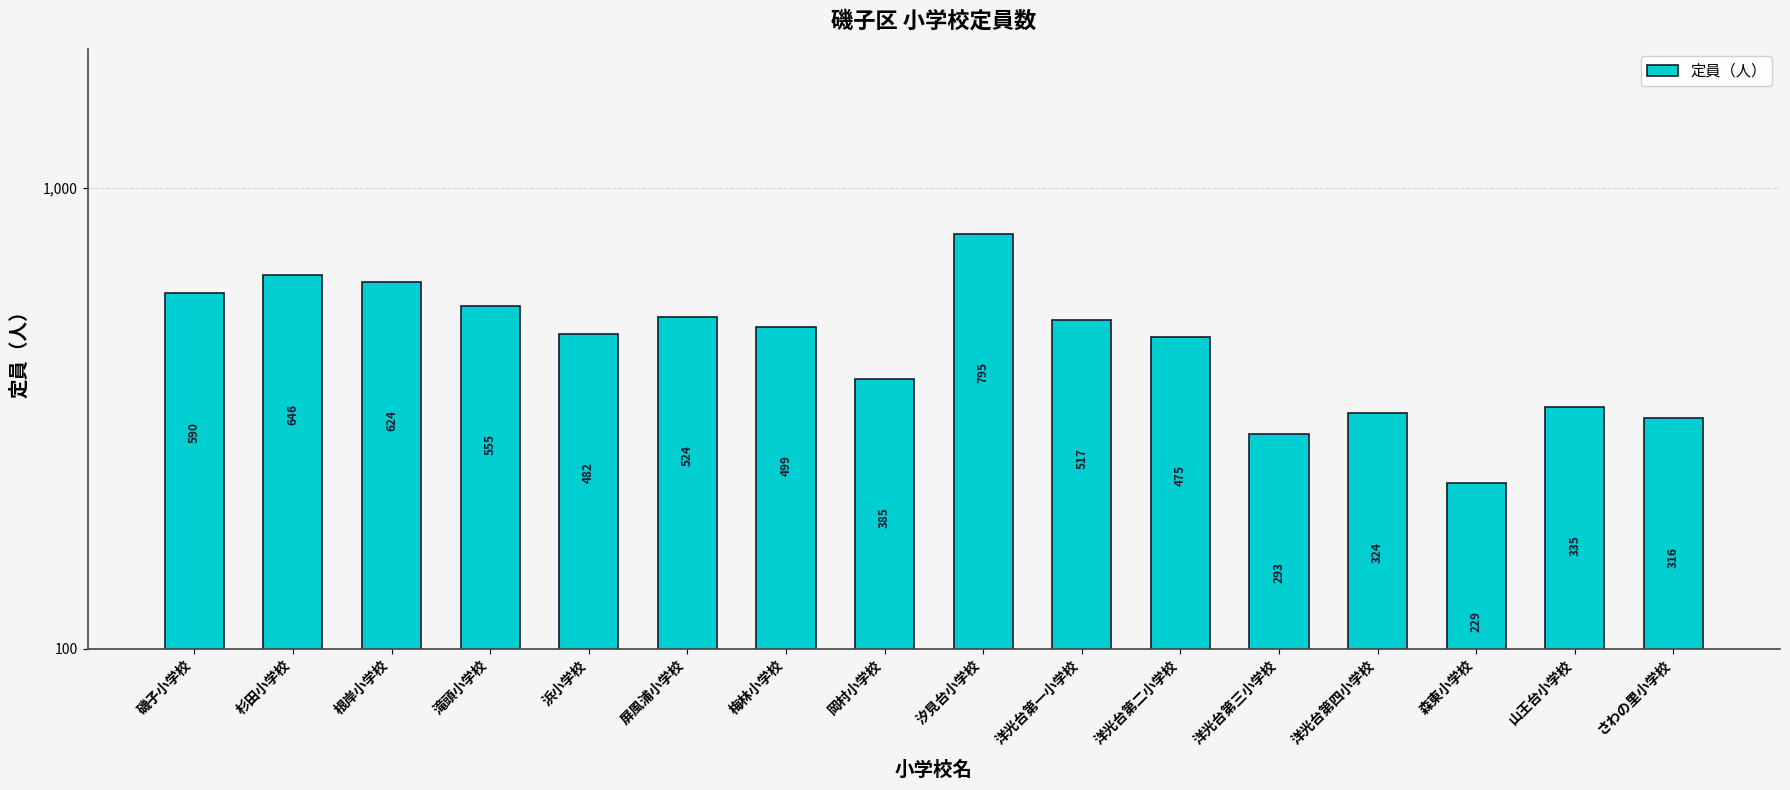

At which label does the data first exceed 499?

磯子小学校